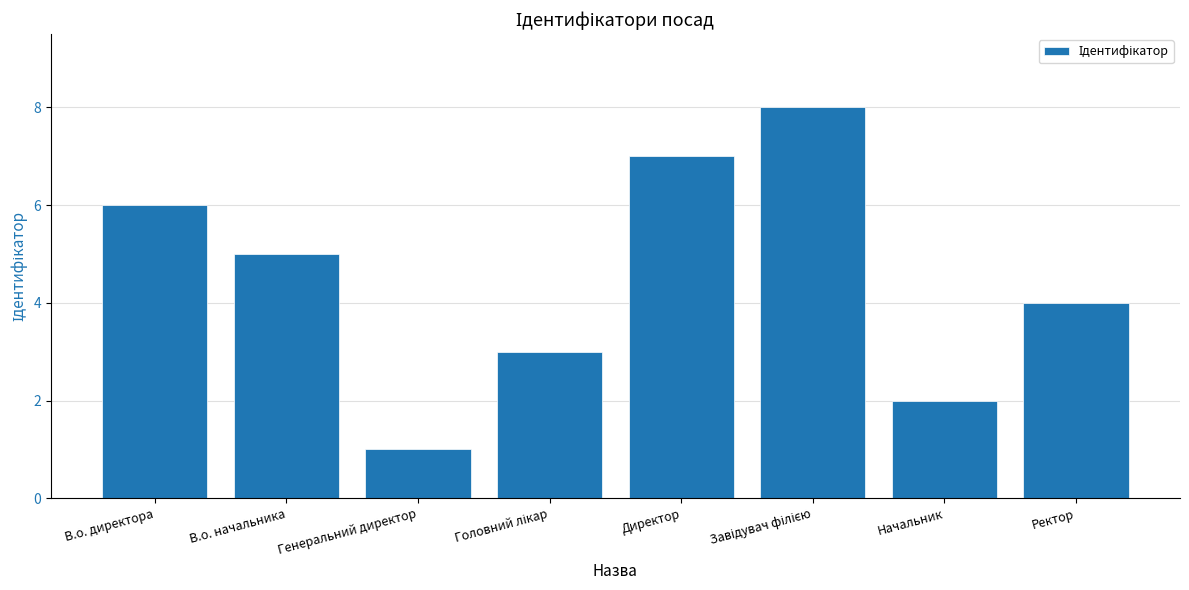

Count the values in the range 3 to 7.

5